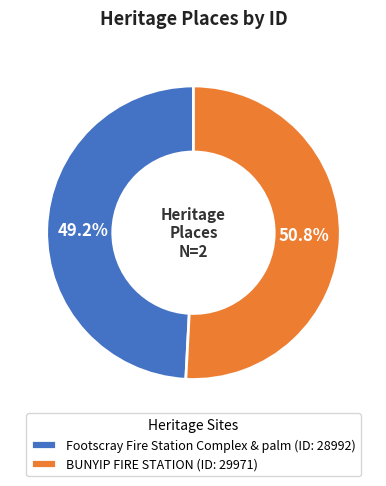

Count the number of slices in the pie.

2